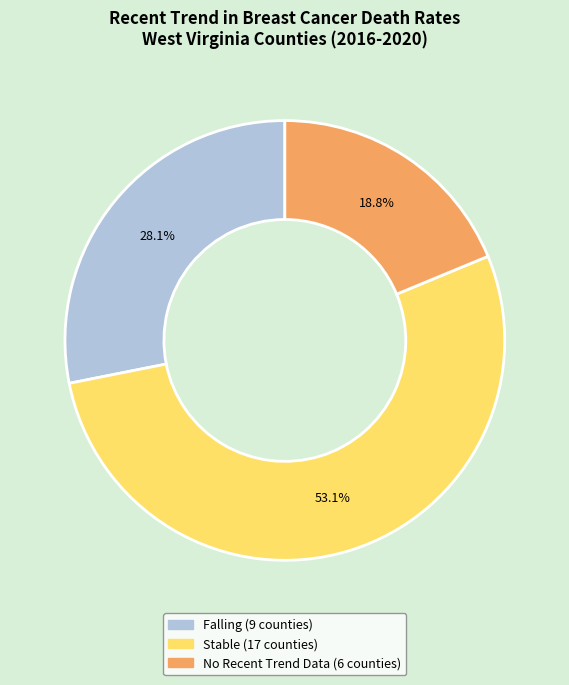

To the nearest percent, what portion does Falling represent?

28%